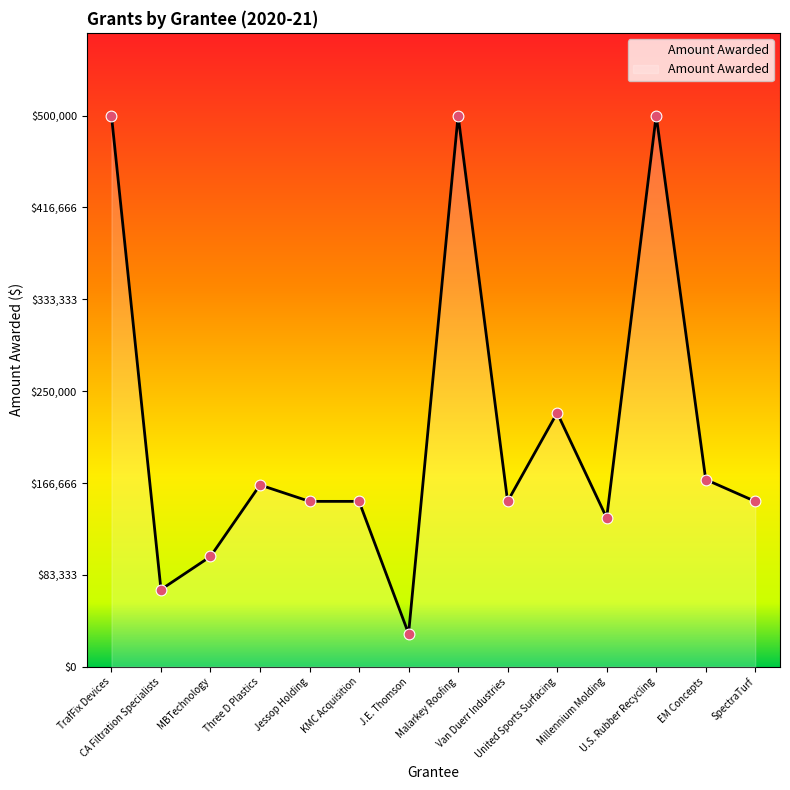

Approximately how many times larger is the value at U.S. Rubber Recycling compared to United Sports Surfacing?

2.2